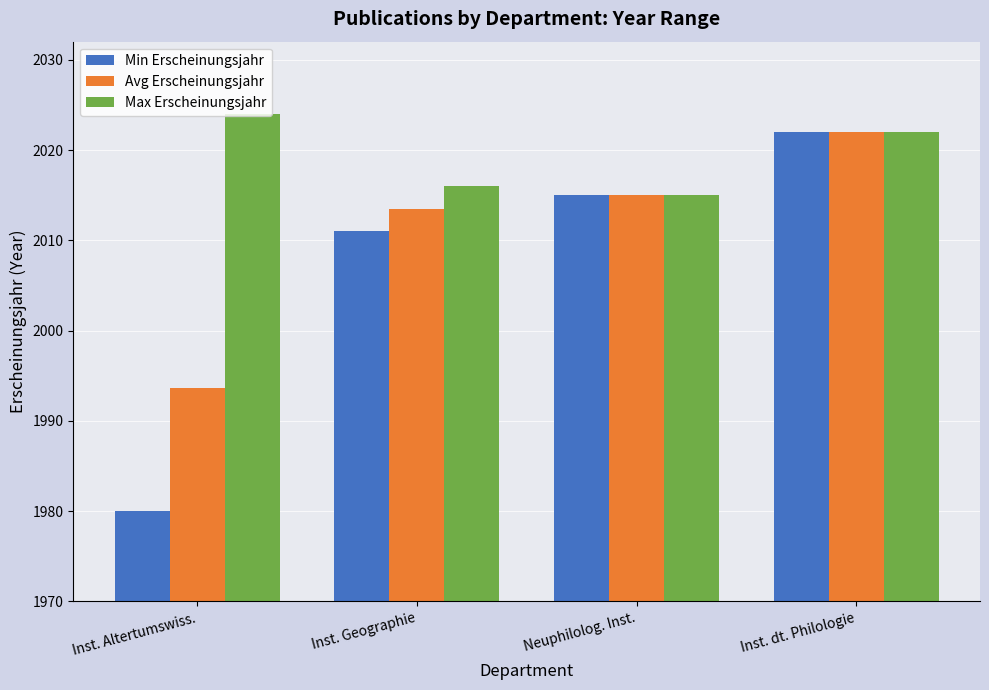

What is the value of the Min Erscheinungsjahr bar at the 4th from the left?

2022.0